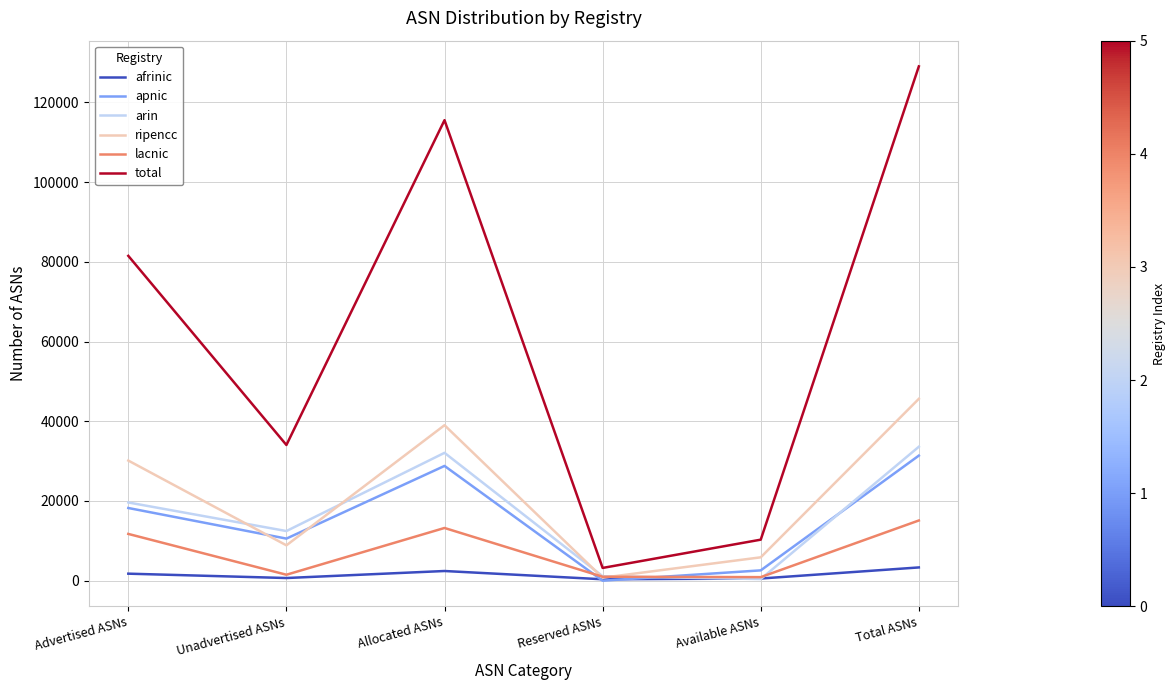

What is the minimum value for ripencc?

747